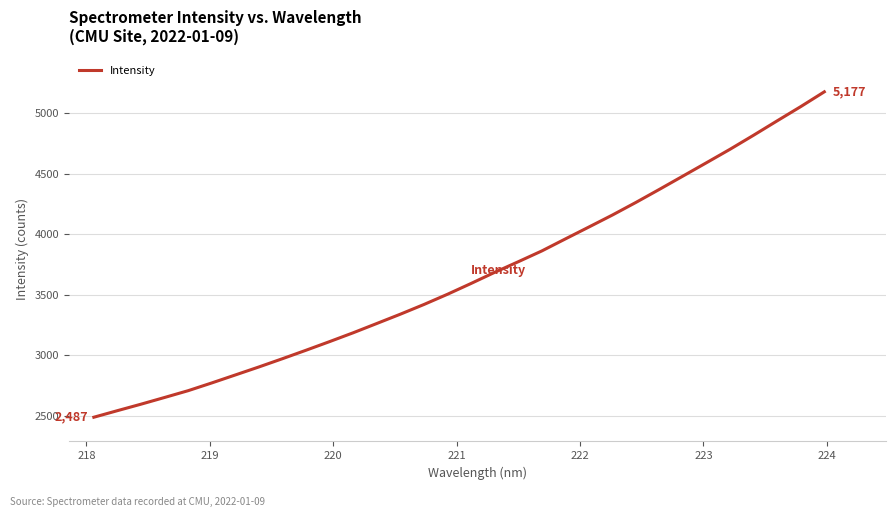

What is the difference between the maximum and minimum values?

2690.1